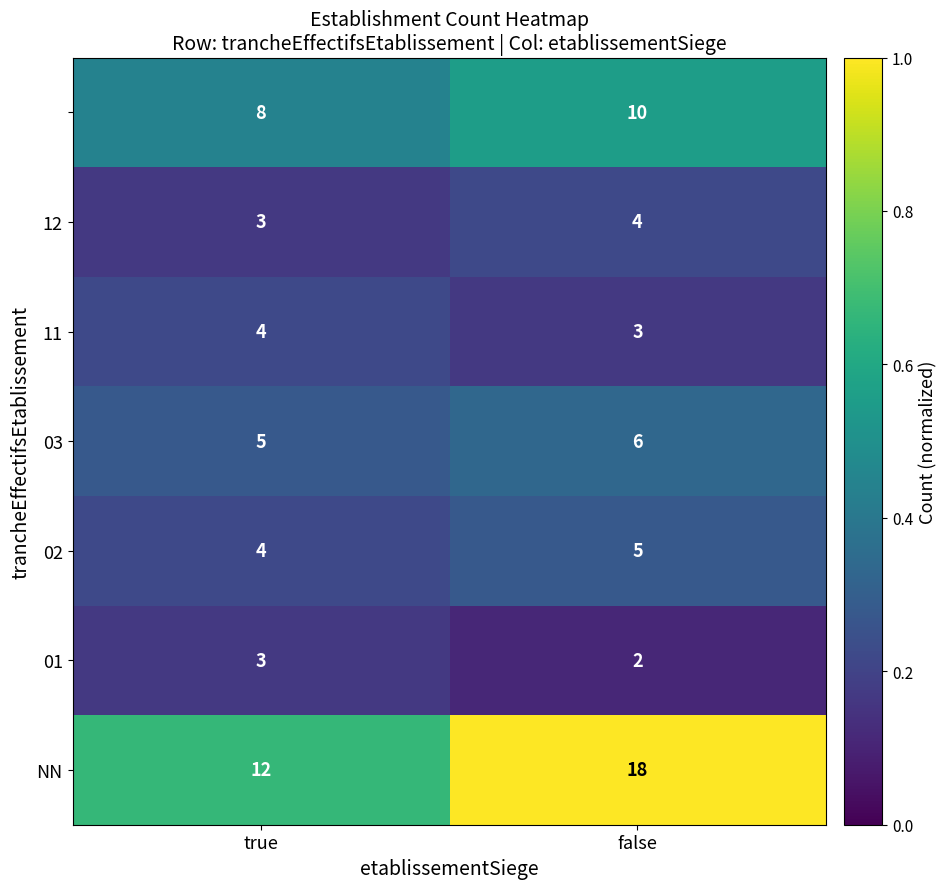

Which category has the highest value across all series?

false